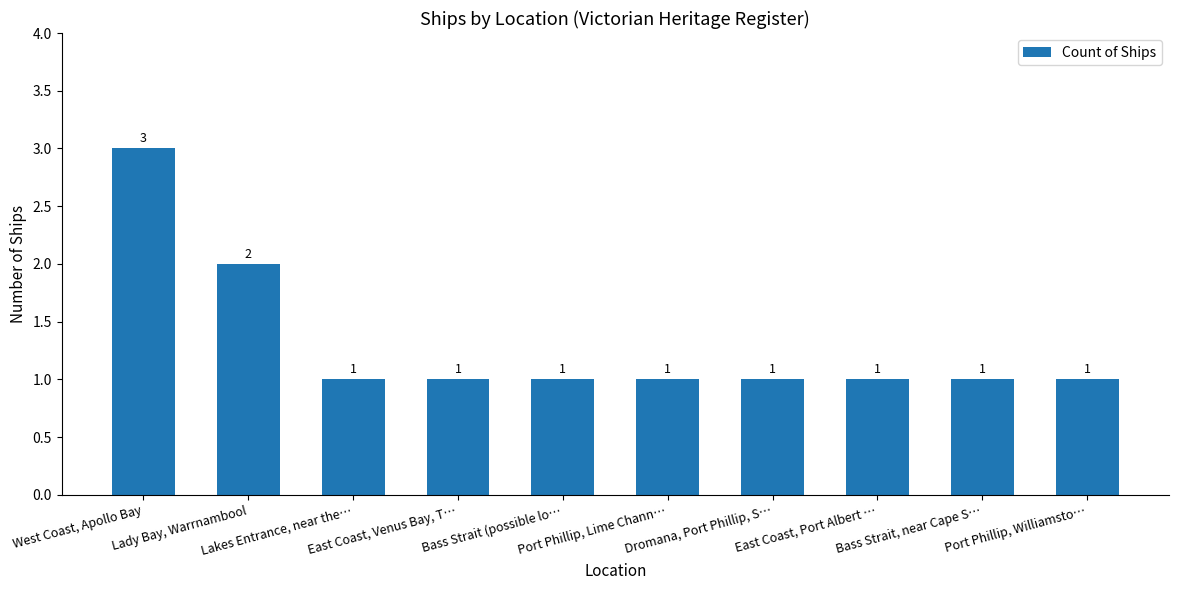

What is the sum of all values?

13